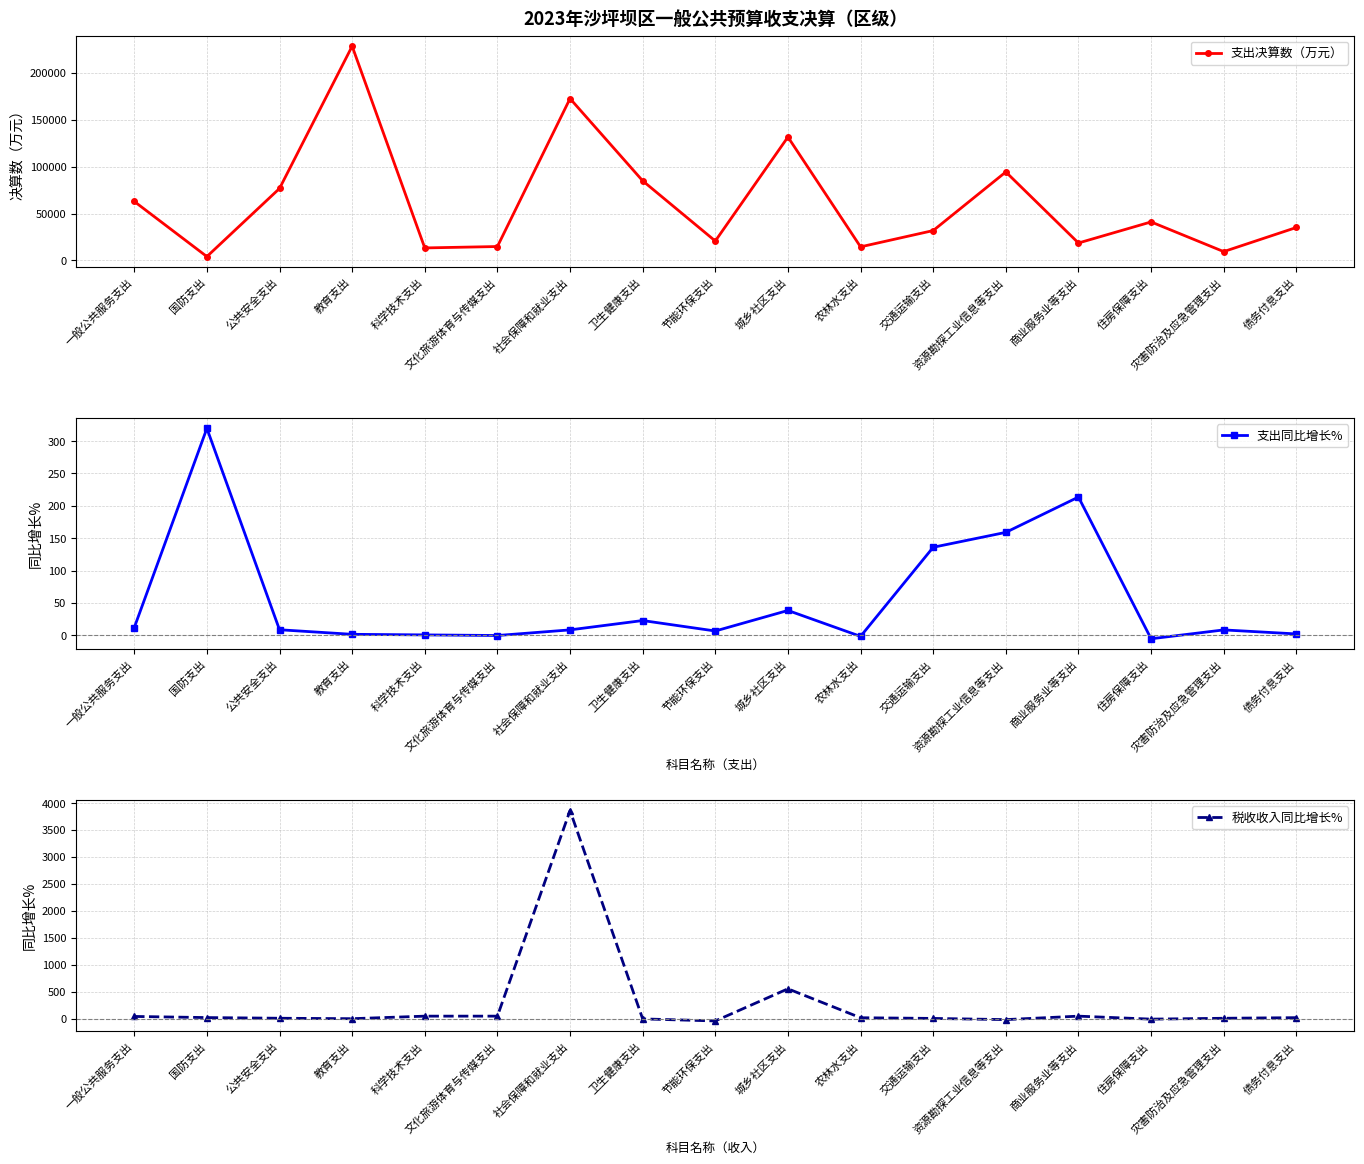

How many categories are shown in the chart?

17